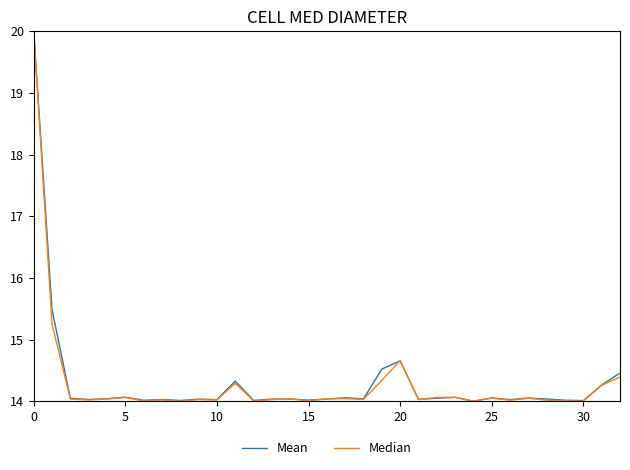

What is the maximum value for Mean?

20.0